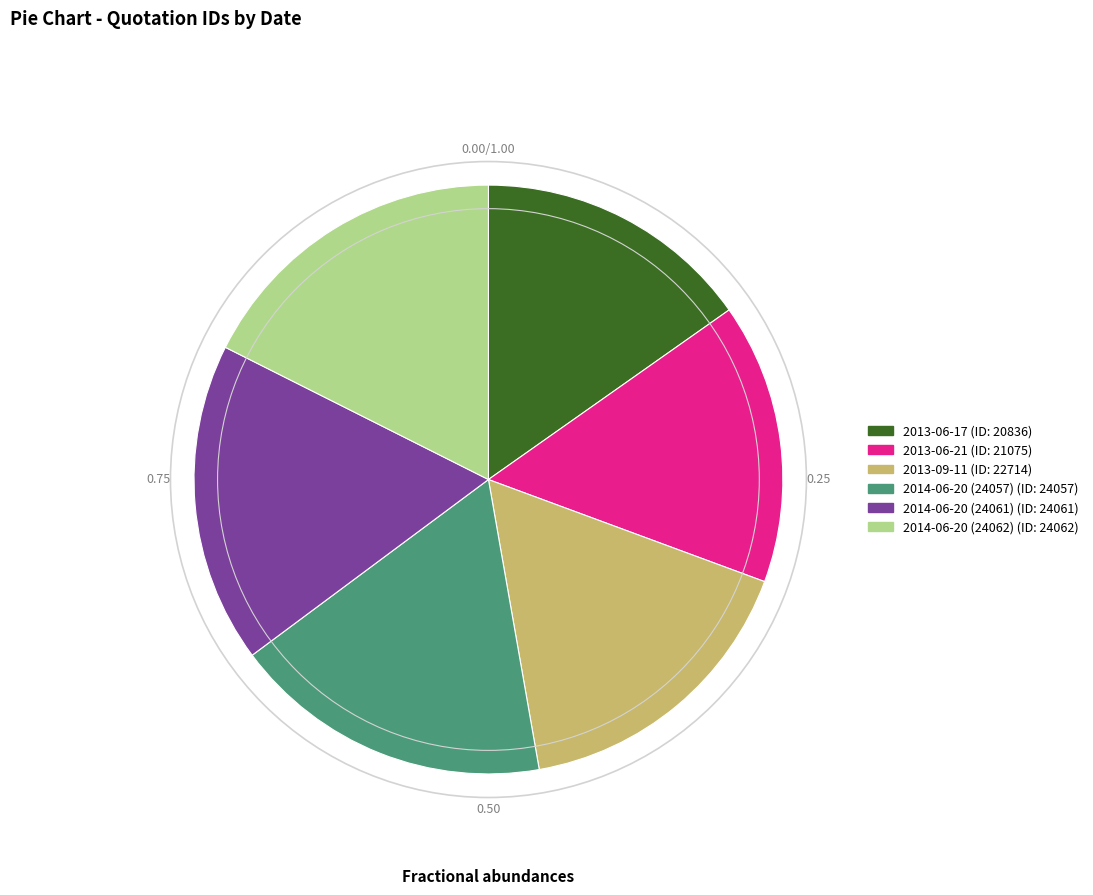

Is the sum of 2014-06-20 (24057) and 2014-06-20 (24061) greater than half?

No